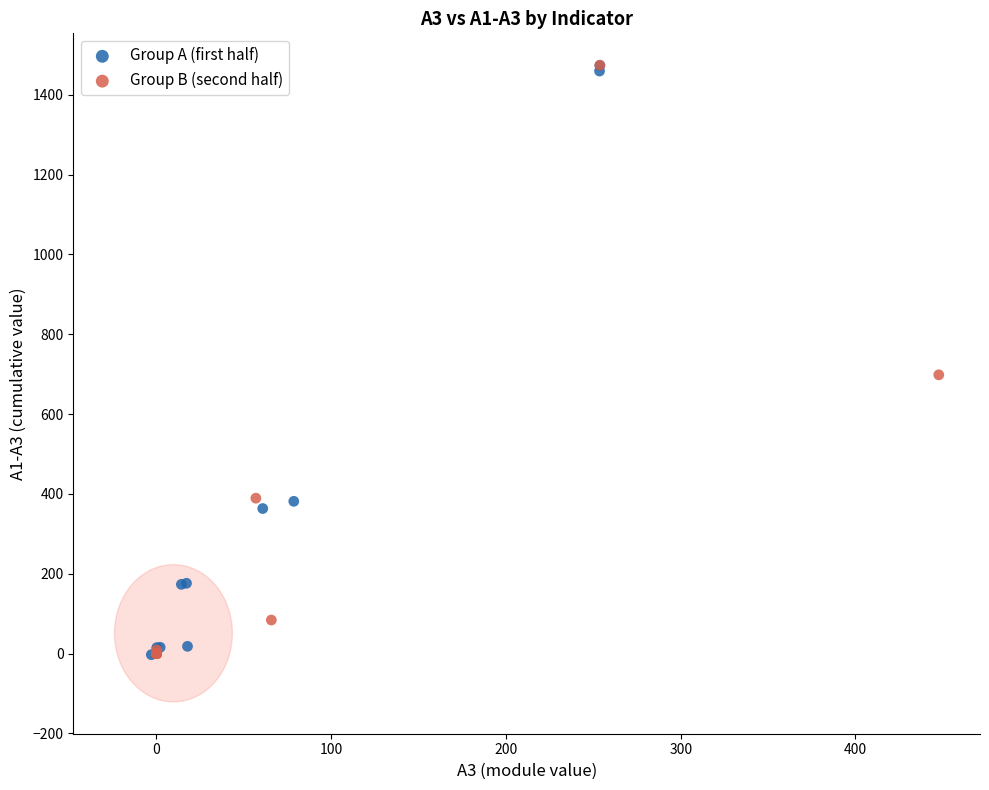

What are all the series names shown in the legend?

Group A (first half), Group B (second half)